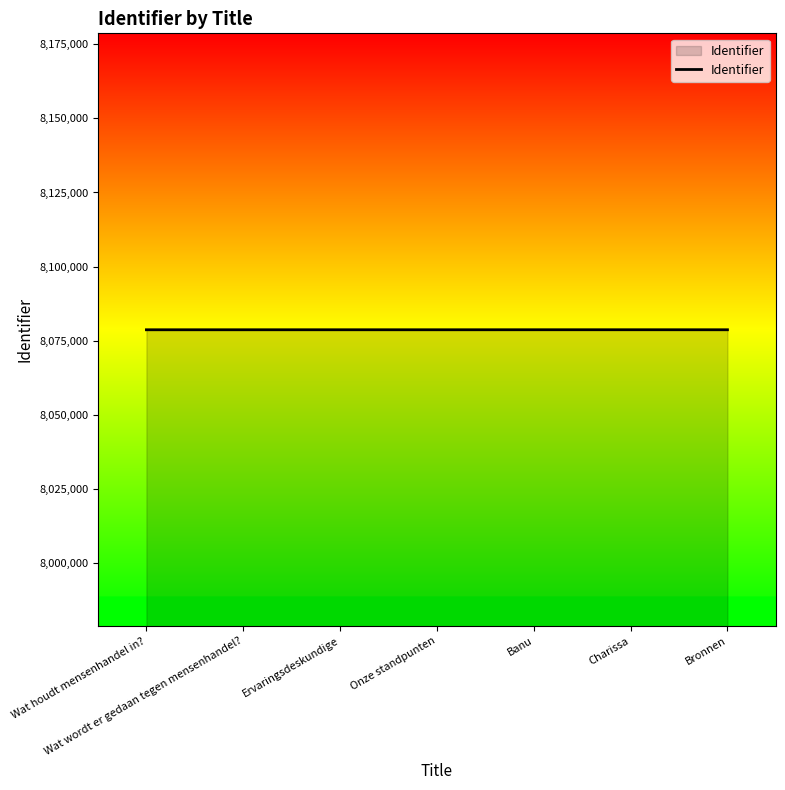

True or false: there are more than 0 points higher than both neighbors.

True